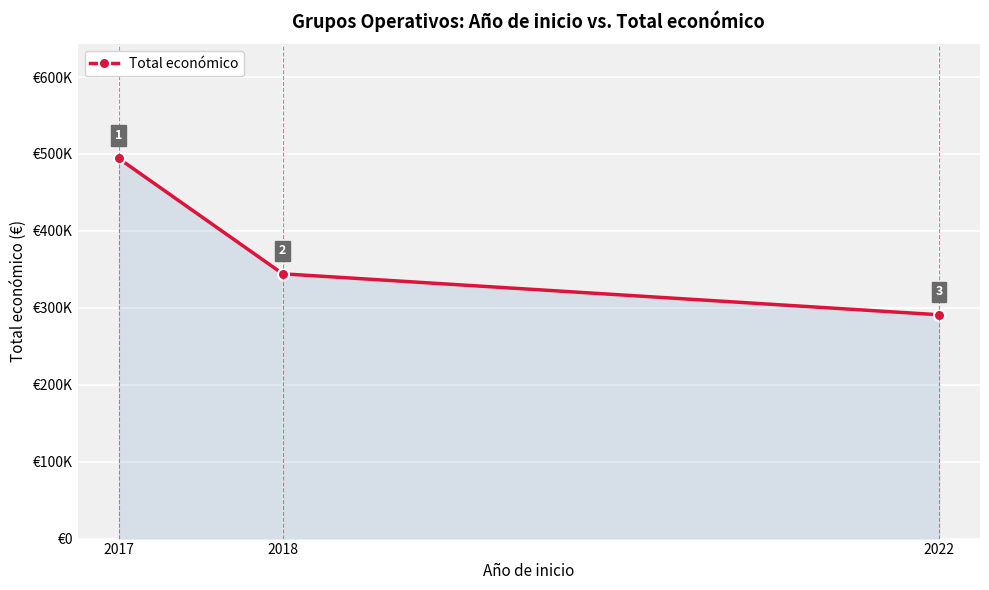

Does the chart have visible grid lines?

Yes